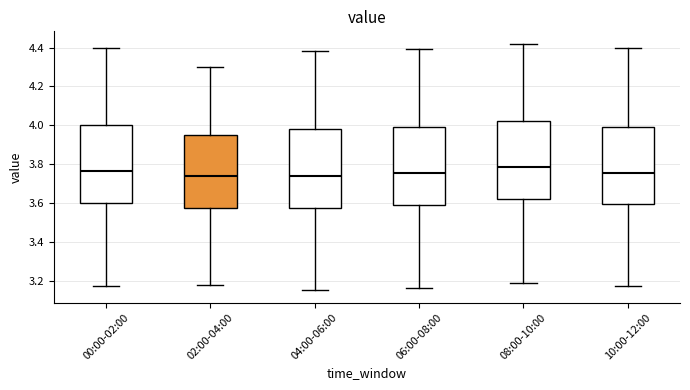

Reading left to right, read every box against the y-axis: the position of its median line, the range the box covers, and the ends of its whiskers. The values are not printed on the chart, so give them approximately, as read against the axis.

00:00-02:00: median 3.76, box 3.60 to 4.00, whiskers 3.18 to 4.40
02:00-04:00: median 3.74, box 3.58 to 3.96, whiskers 3.18 to 4.30
04:00-06:00: median 3.74, box 3.58 to 3.98, whiskers 3.16 to 4.38
06:00-08:00: median 3.76, box 3.58 to 4.00, whiskers 3.16 to 4.40
08:00-10:00: median 3.78, box 3.62 to 4.02, whiskers 3.20 to 4.42
10:00-12:00: median 3.76, box 3.60 to 4.00, whiskers 3.18 to 4.40